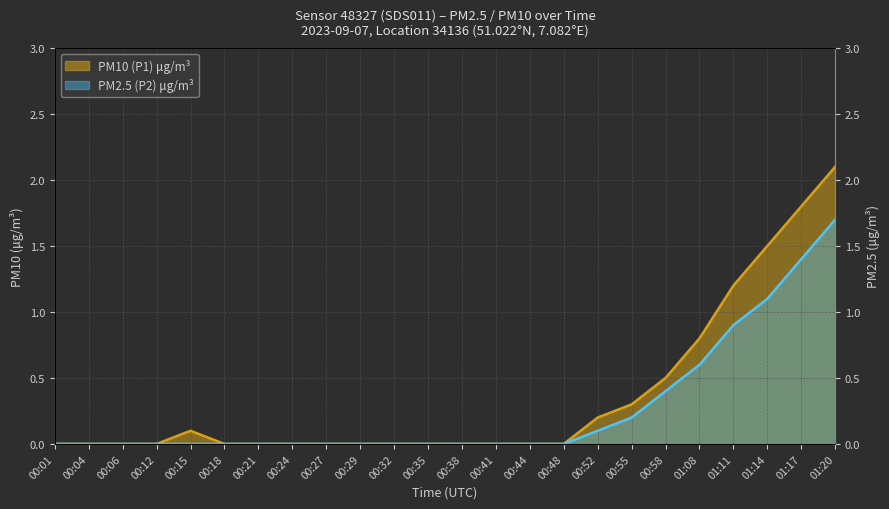

How many interior local peaks does the P1 series have?

1